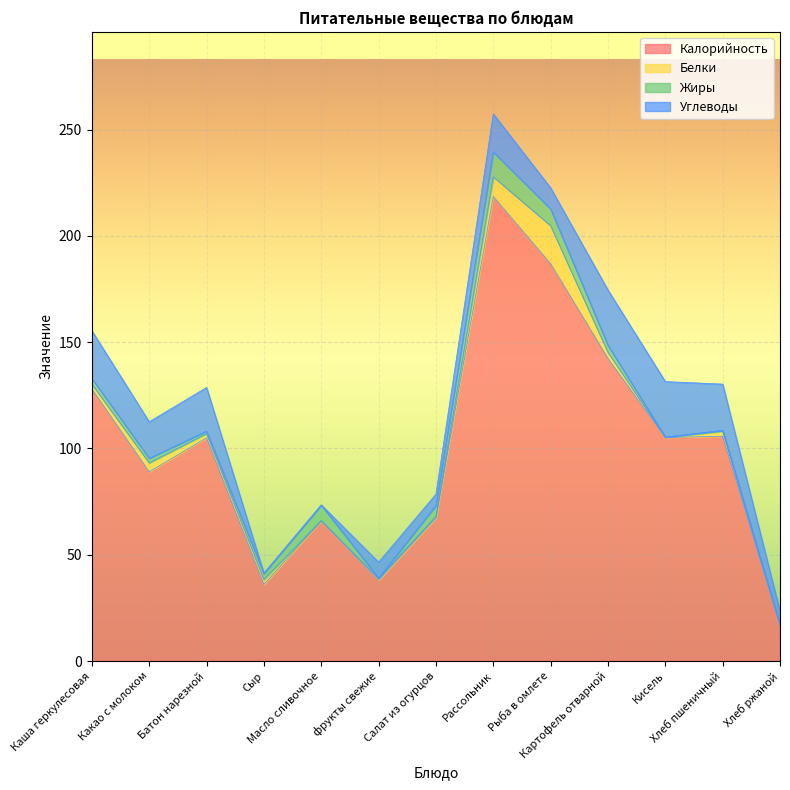

How many data points in Белки are less than 2?

5